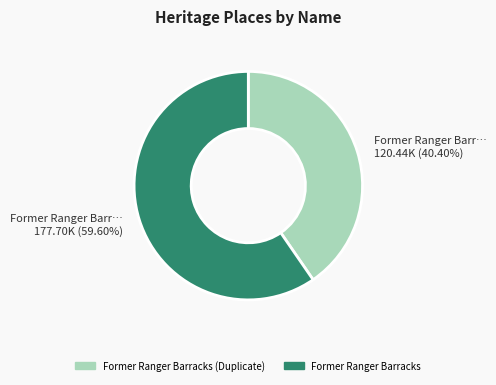

Does any single category account for the majority?

Yes